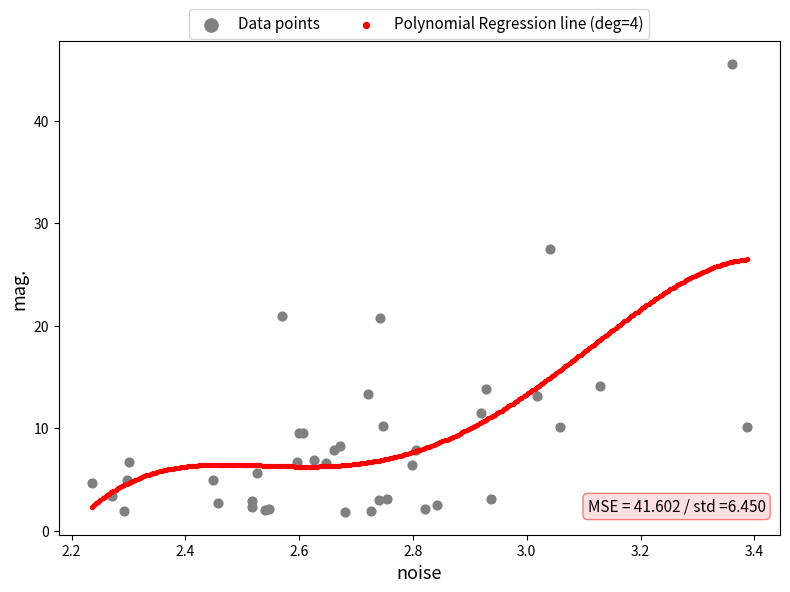

Which series has the largest Y range (max minus min)?

Data points